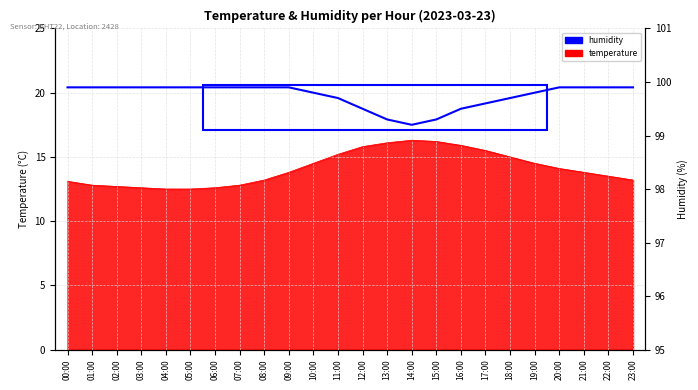

What position from the left is 23:00?

24